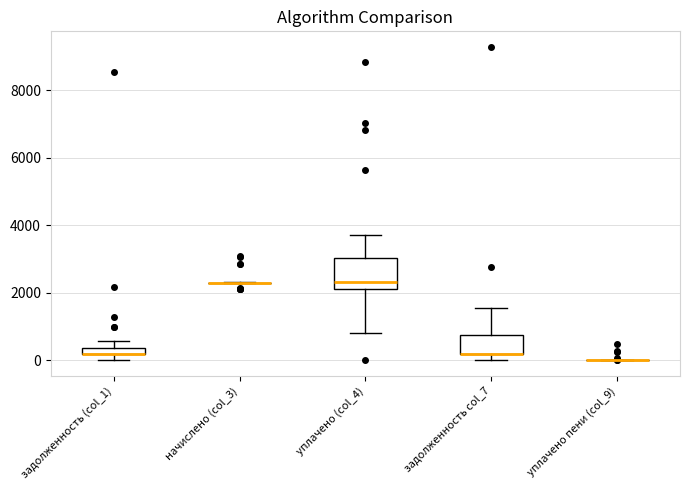

Where does the lower whisker of the box for уплачено (col_4) end on the y-axis? The values are not printed on the chart, so give them approximately, as read against the axis.

800